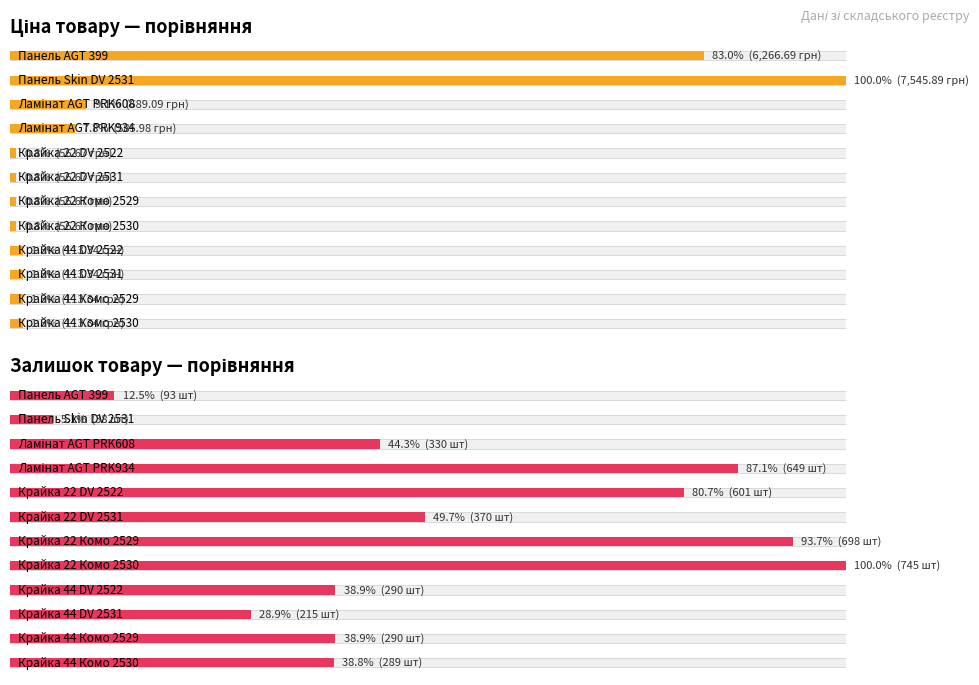

The Ціна series shows 113.3 at Крайка 44 DV 2522. True or false?

True